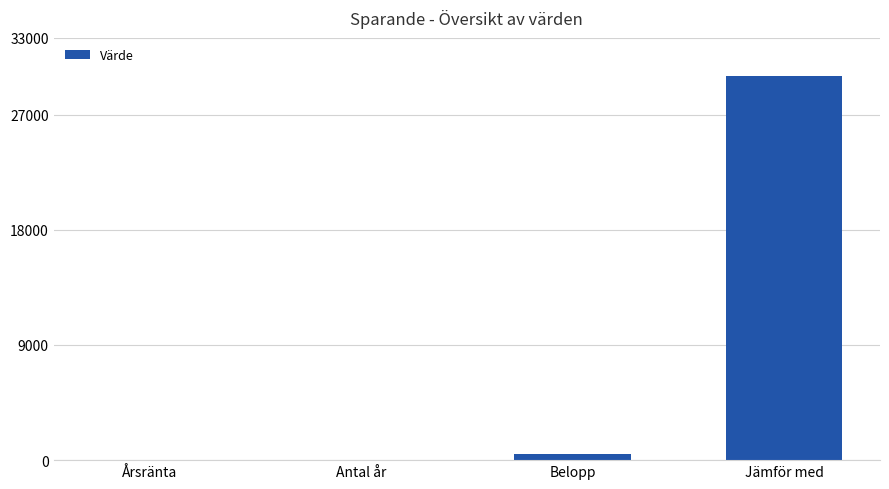

Which label corresponds to the largest value in the chart?

Jämför med